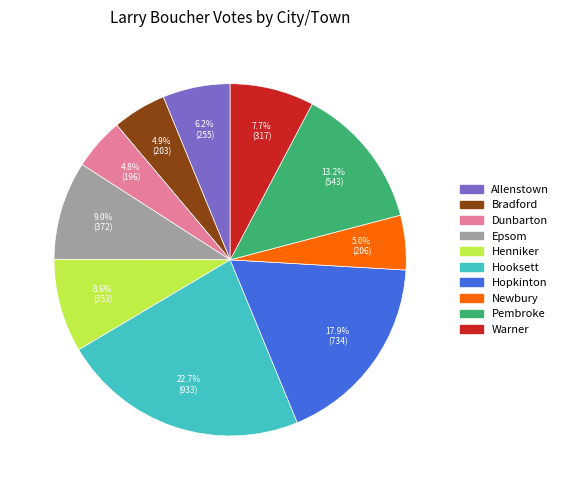

Combined, do Newbury and Allenstown account for over 50%?

No